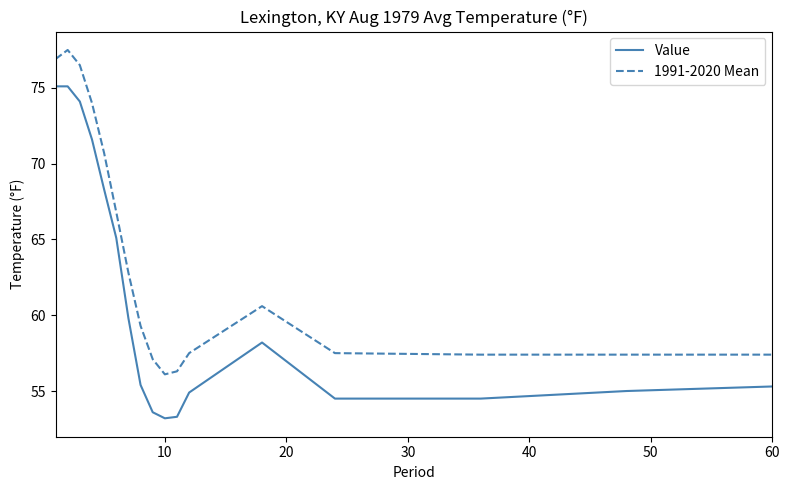

What is the average value of the 1991-2020 Mean series?

63.6